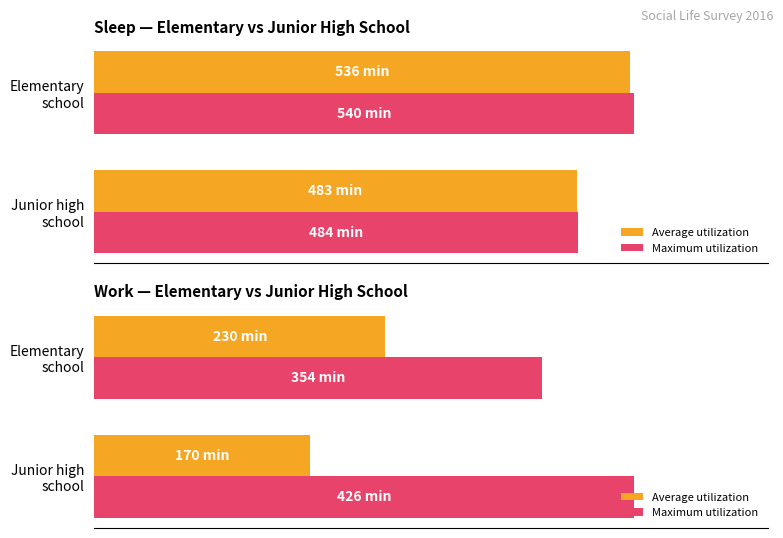

What is the value of the Average utilization bar at the 1st from the left?

230